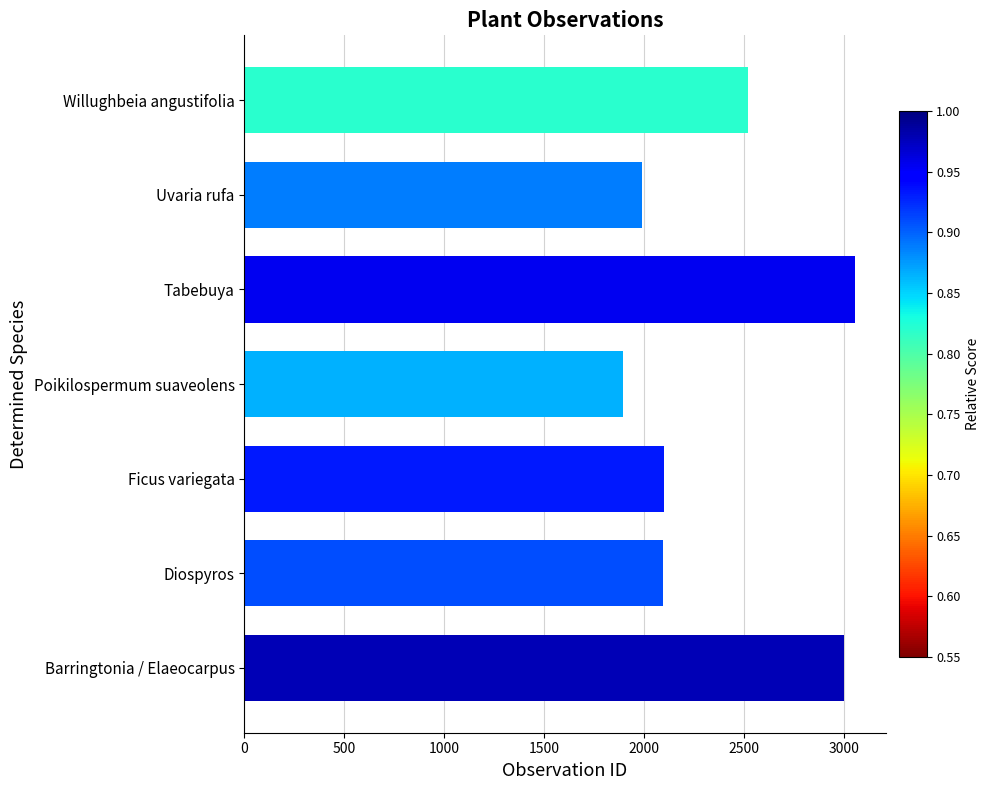

What is the maximum value shown in the chart?

3056